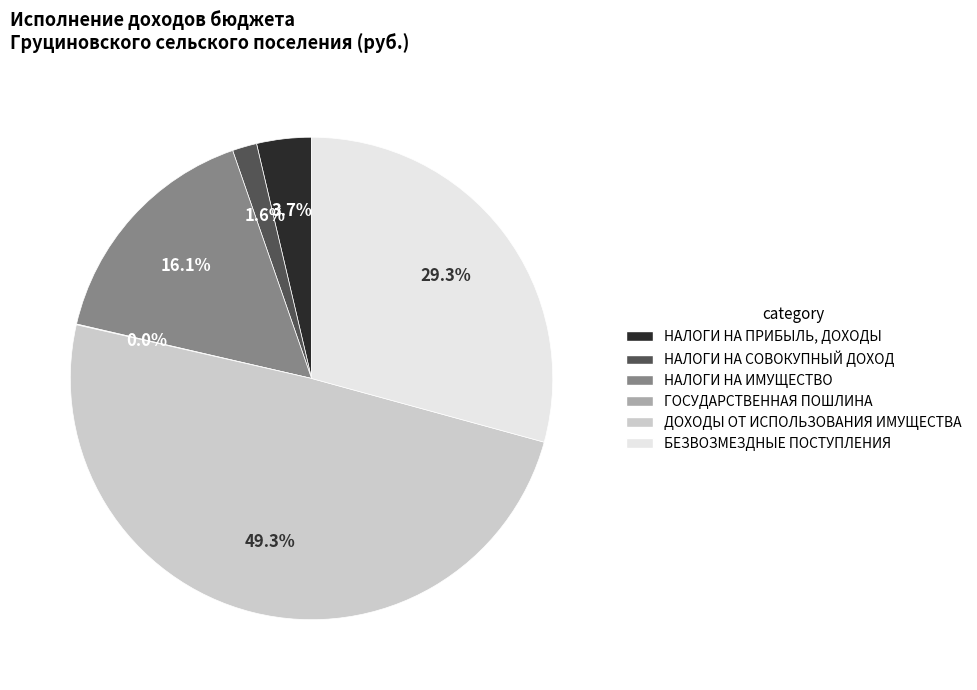

How much of the chart is everything except ДОХОДЫ ОТ ИСПОЛЬЗОВАНИЯ ИМУЩЕСТВА?

50.7%